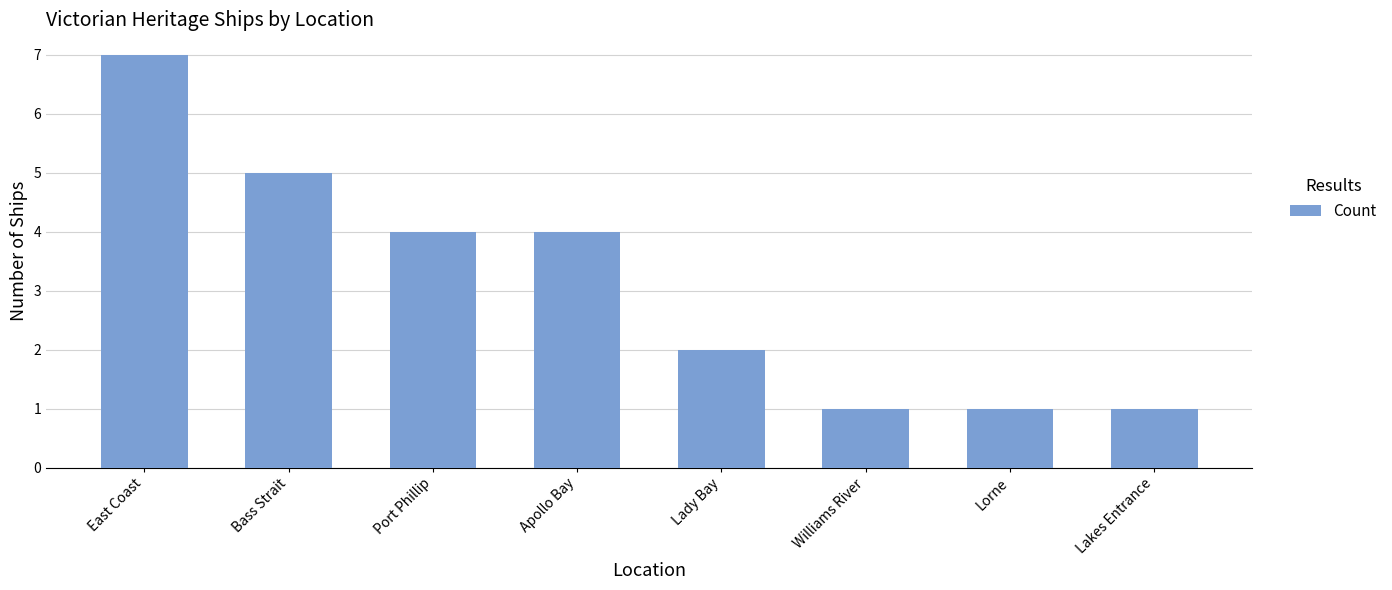

True or false: the data shows 7 at East Coast.

True